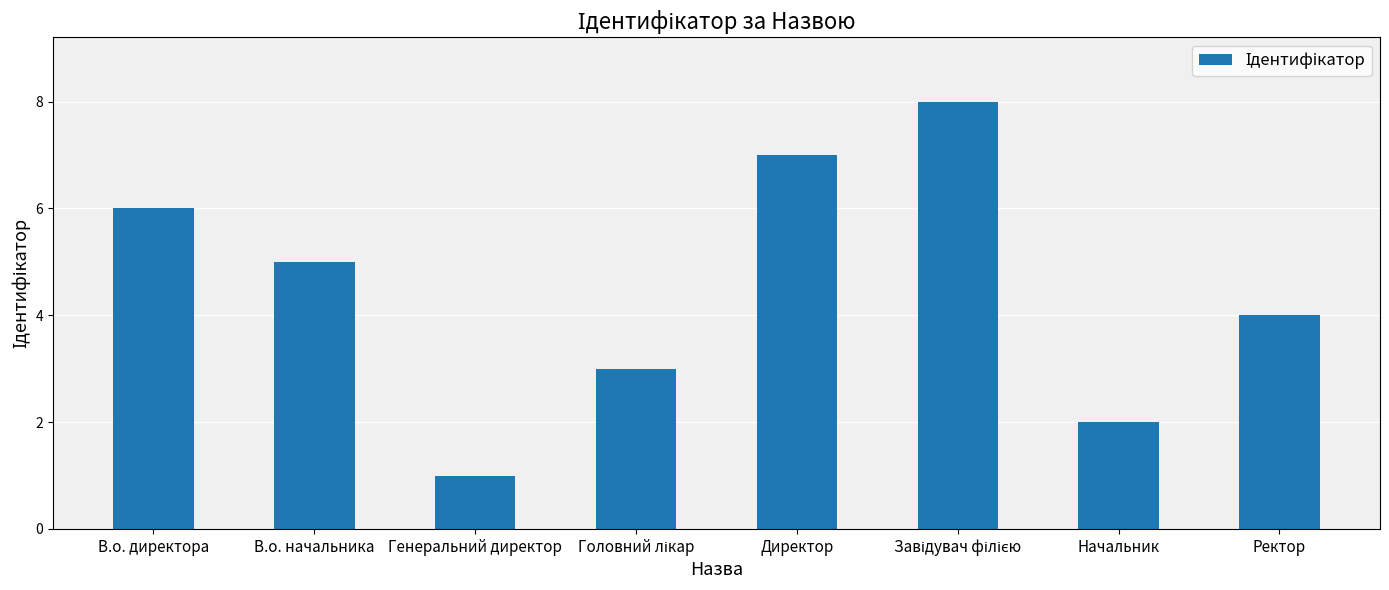

What is the greatest value displayed?

8